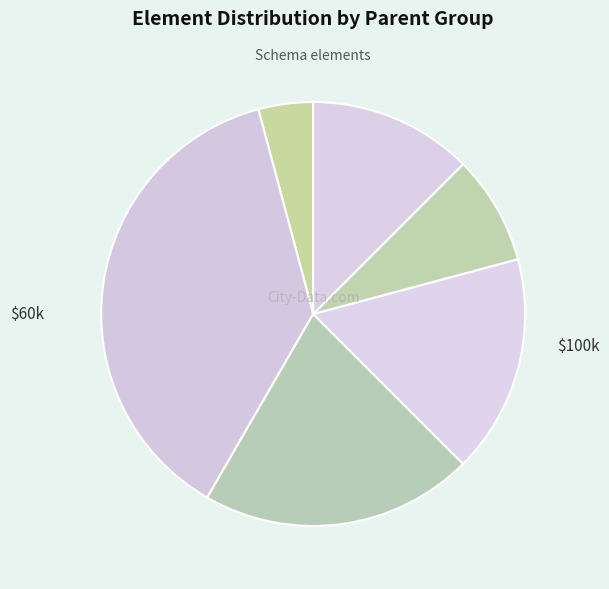

How many slices are in this pie chart?

6